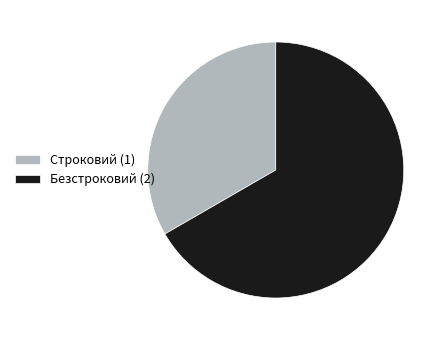

Between Безстроковий (2) and Строковий (1), which is larger?

Безстроковий (2)